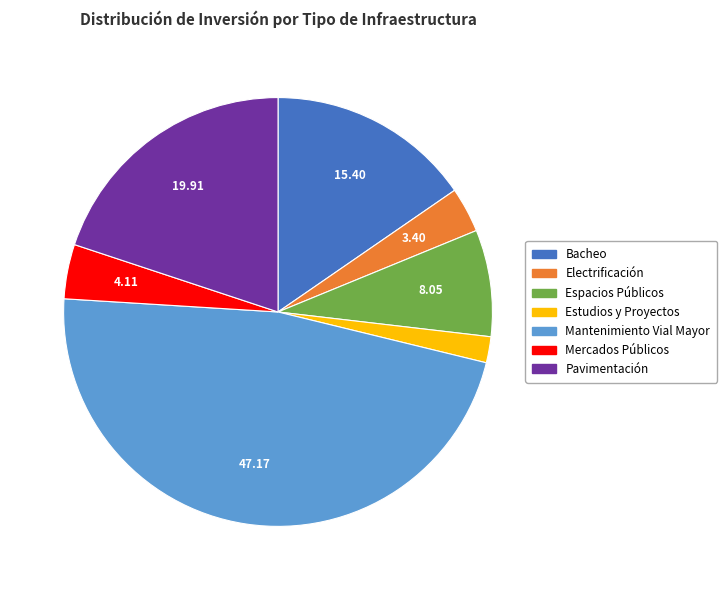

Rank the categories by value from lowest to highest.

Estudios y Proyectos, Electrificación, Mercados Públicos, Espacios Públicos, Bacheo, Pavimentación, Mantenimiento Vial Mayor